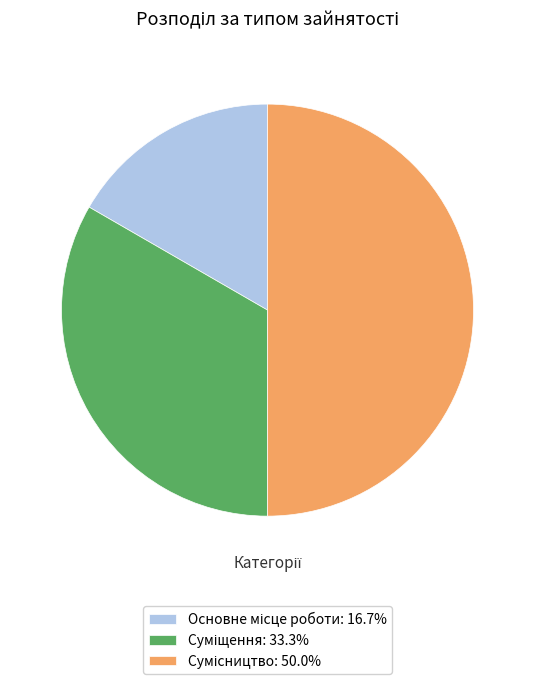

How many segments does this pie chart have?

3